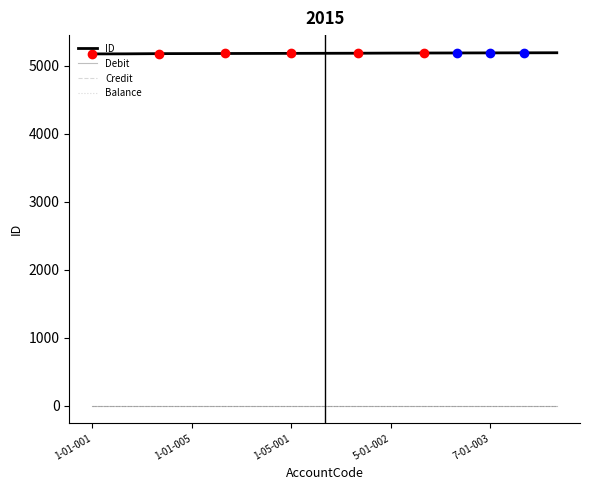

At which label does ID first exceed 5185?

8